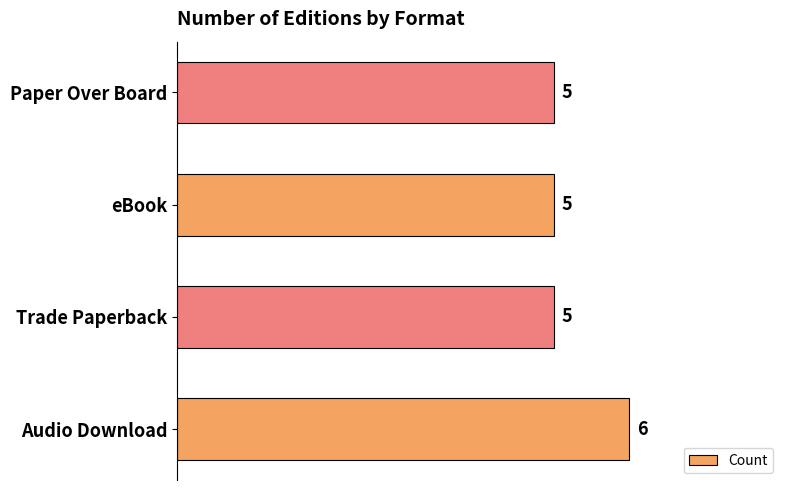

The chart shows a value of 5 at Paper Over Board. True or false?

True